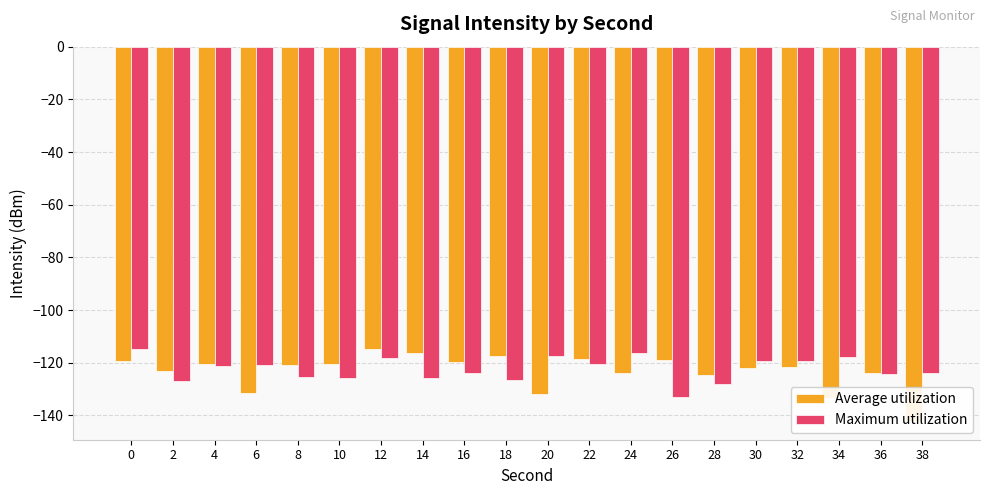

What is the spread (max minus min) of values at 8?

4.6